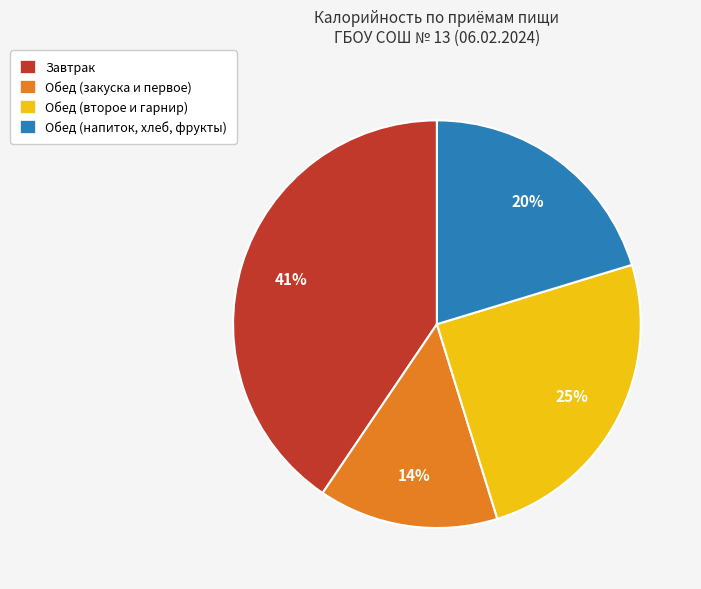

What is the largest slice in the pie chart?

Завтрак